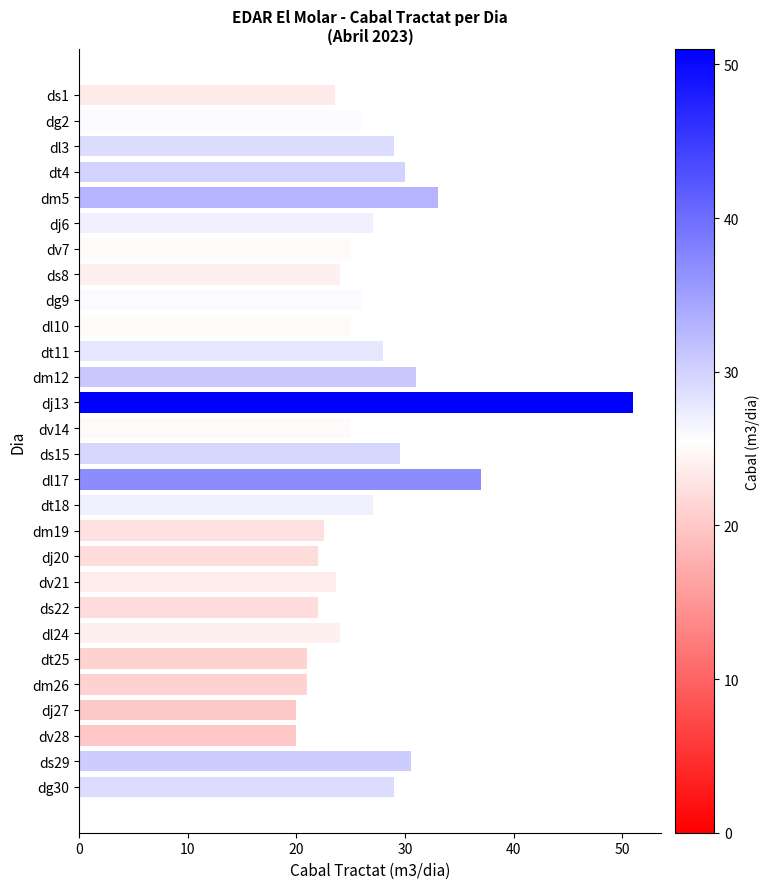

What is the value of the 7th bar from the top?

25.0